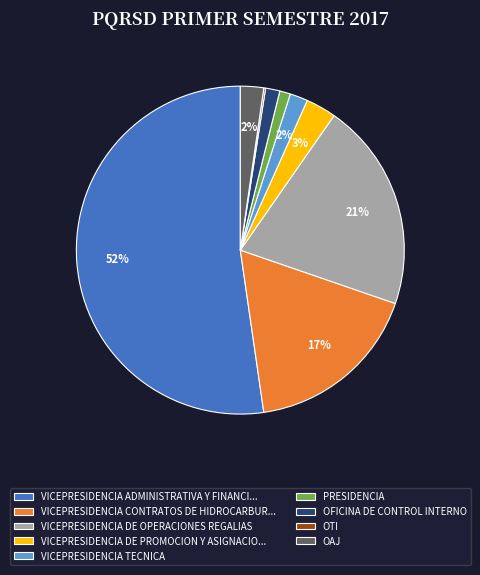

Is it true that OFICINA DE CONTROL INTERNO is 16% of the pie?

False